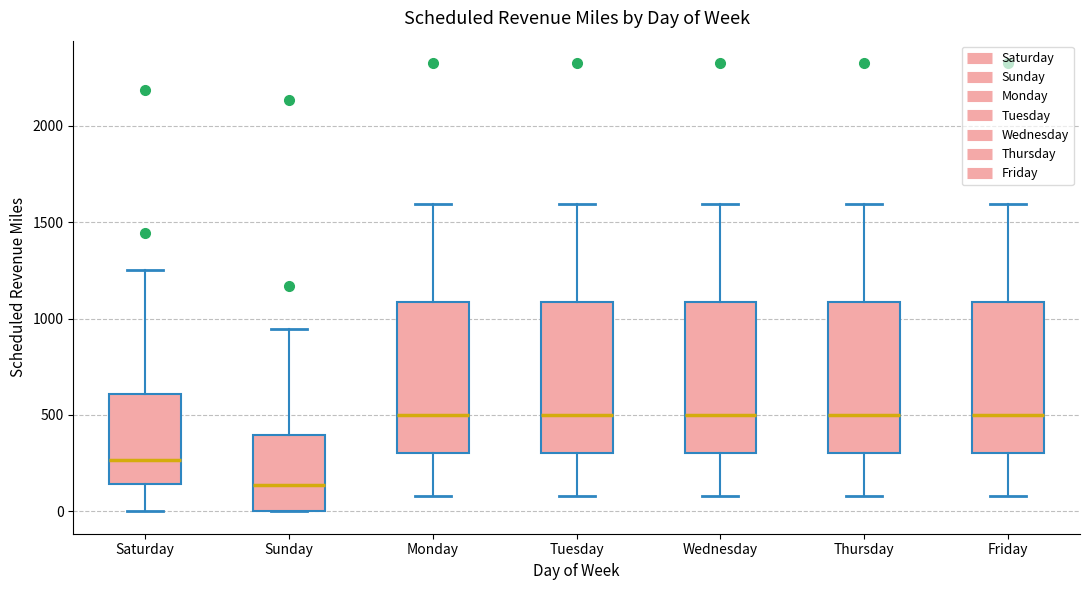

Where is the upper edge of the box for Sunday on the y-axis? The values are not printed on the chart, so give them approximately, as read against the axis.

400